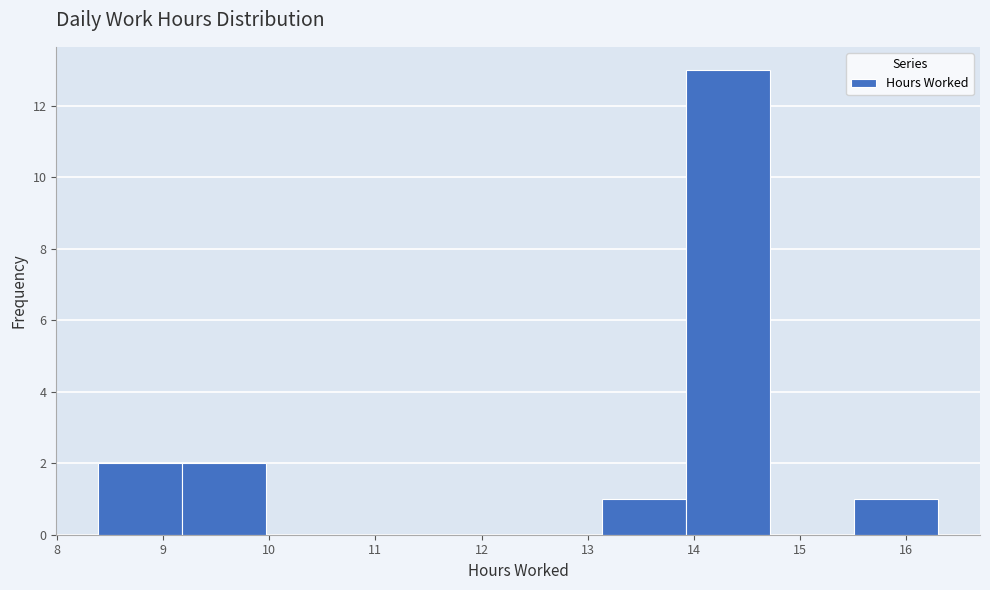

Reading left to right, transcribe this chart: for each bar, give the range it covers on the x-axis and its height. Neither the bar edges nor the heights are printed on the chart, so give them approximately, as read against the axes.

8.4 to 9.2: 2
9.2 to 10.0: 2
10.0 to 10.8: 0
10.8 to 11.6: 0
11.6 to 12.3: 0
12.3 to 13.1: 0
13.1 to 13.9: 1
13.9 to 14.7: 13
14.7 to 15.5: 0
15.5 to 16.3: 1